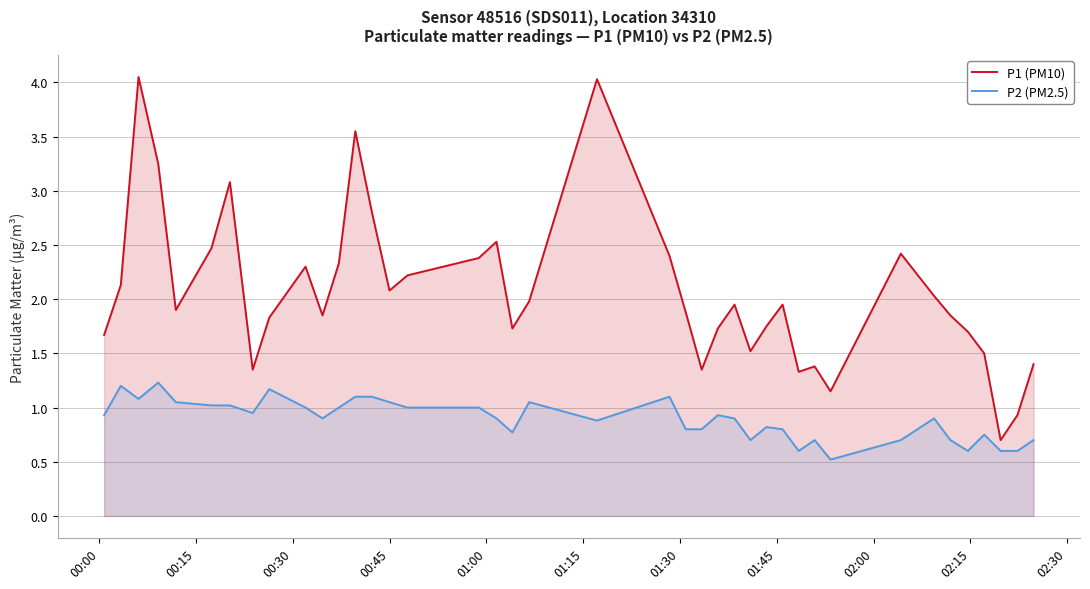

Which series has the widest spread of values?

P1 (PM10)